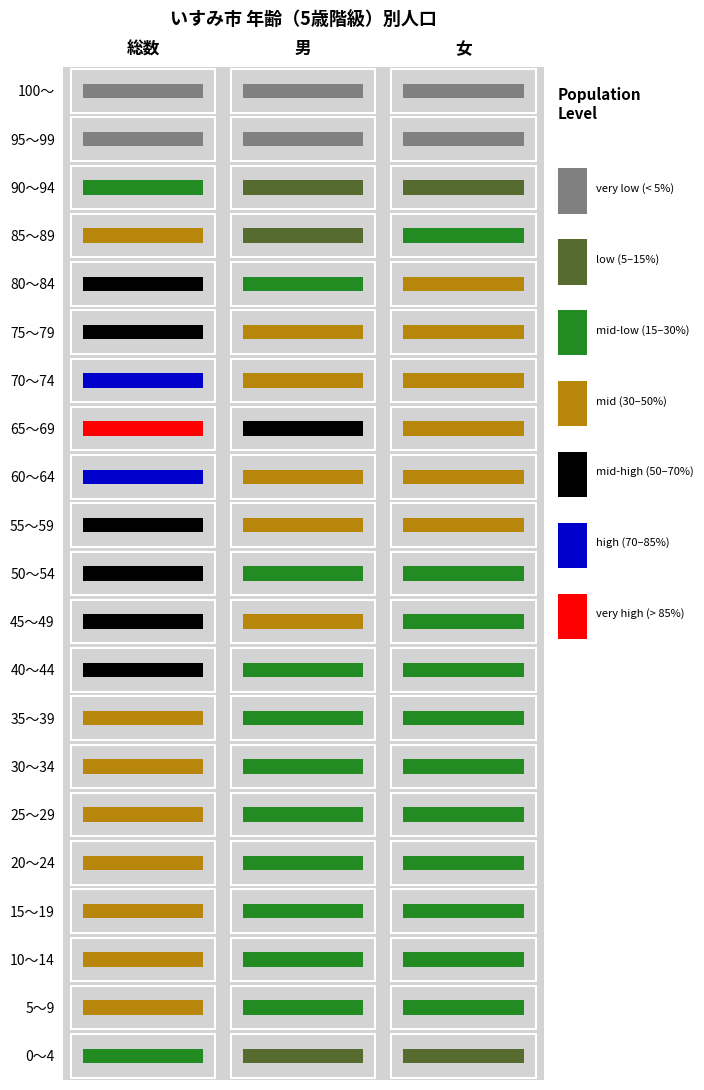

Reading left to right, what are all the values shown in this chart?

0～4: 1046	566	480
5～9: 1249	624	625
10～14: 1335	684	651
15～19: 1532	800	732
20～24: 1369	730	639
25～29: 1318	684	634
30～34: 1656	891	765
35～39: 1991	1037	954
40～44: 2343	1226	1117
45～49: 2426	1228	1198
50～54: 2264	1136	1128
55～59: 2590	1335	1255
60～64: 3049	1560	1489
65～69: 4082	2071	2011
70～74: 3142	1536	1606
75～79: 2730	1298	1432
80～84: 2314	947	1367
85～89: 1752	614	1138
90～94: 776	232	544
95～99: 195	45	150
100～: 30	4	26